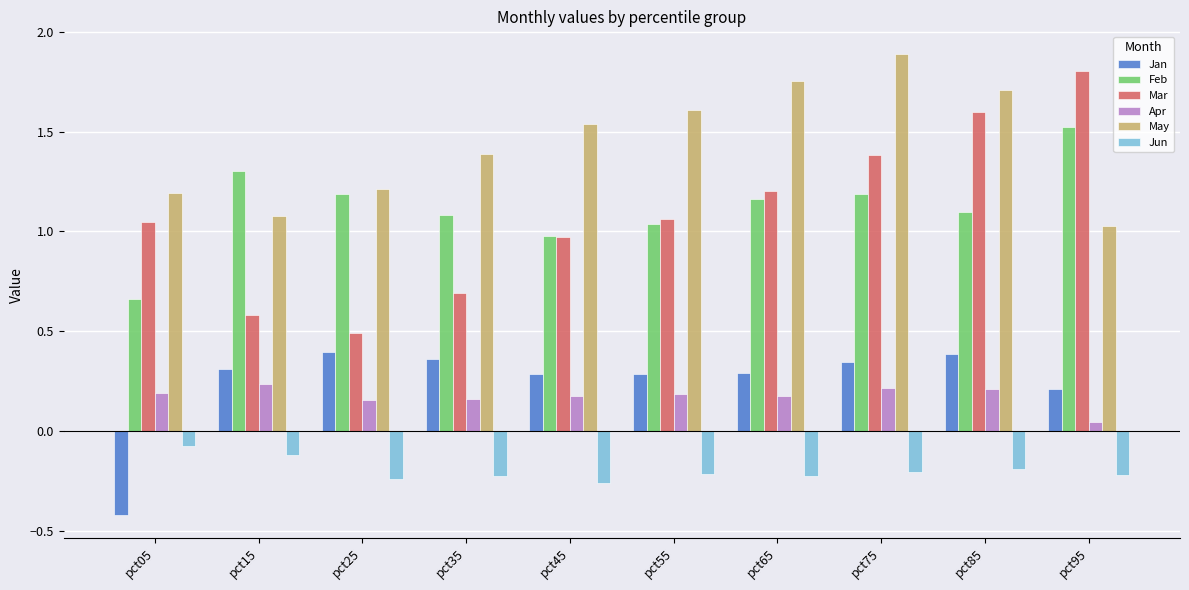

The value of Feb at pct65 is 1.2. True or false?

True